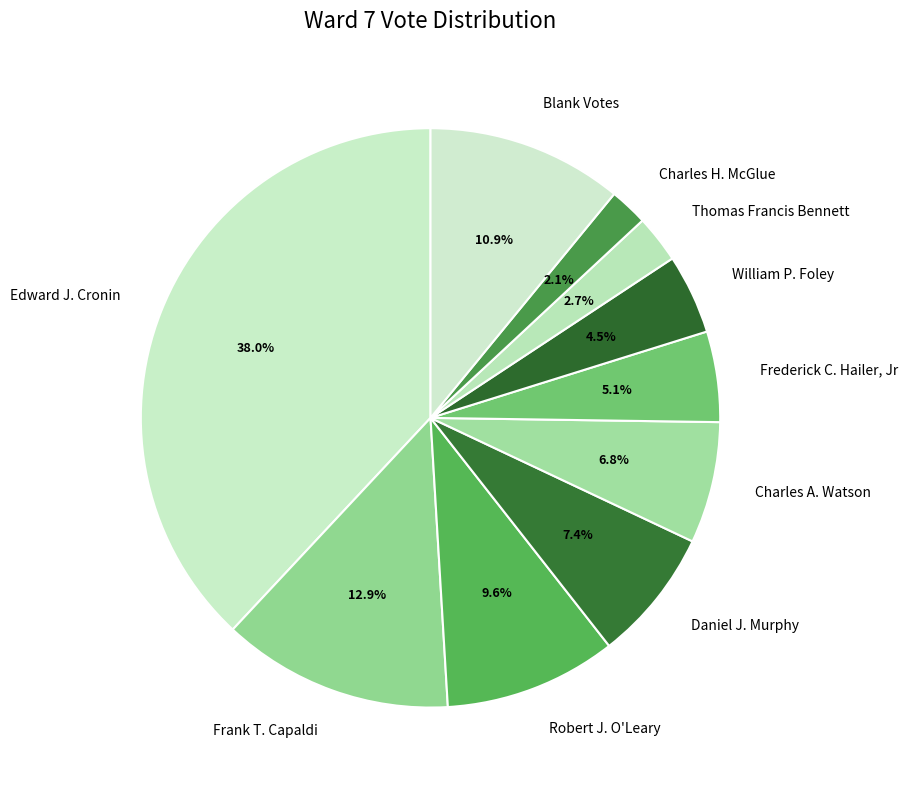

What portion of the pie excludes Thomas Francis Bennett?

97.3%